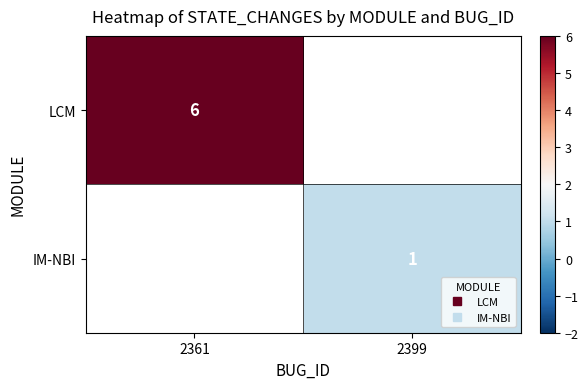

True or false: IM-NBI has a value of 1.0 at 2399.

True